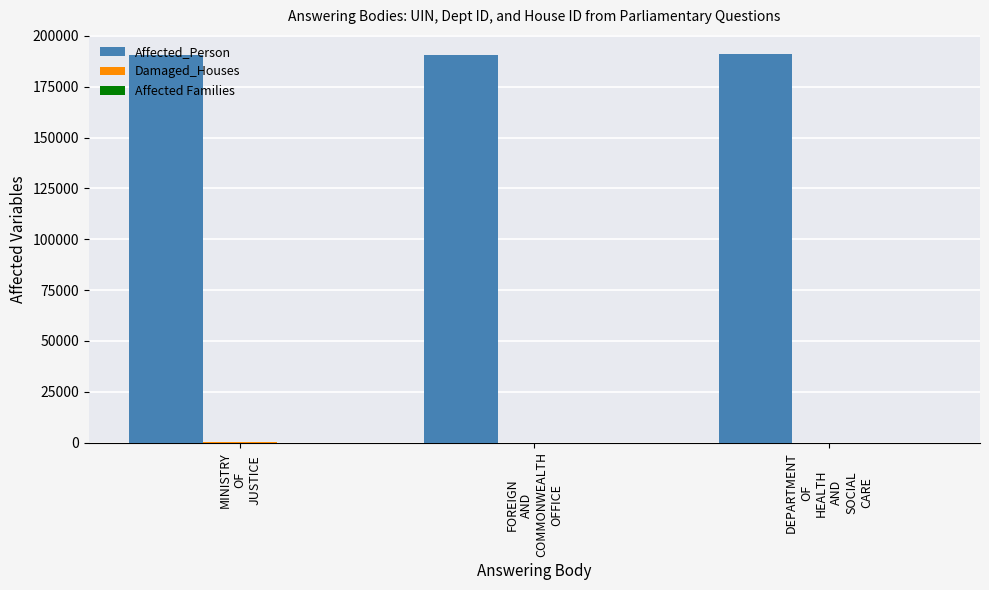

What is the maximum value shown in the chart?

190930